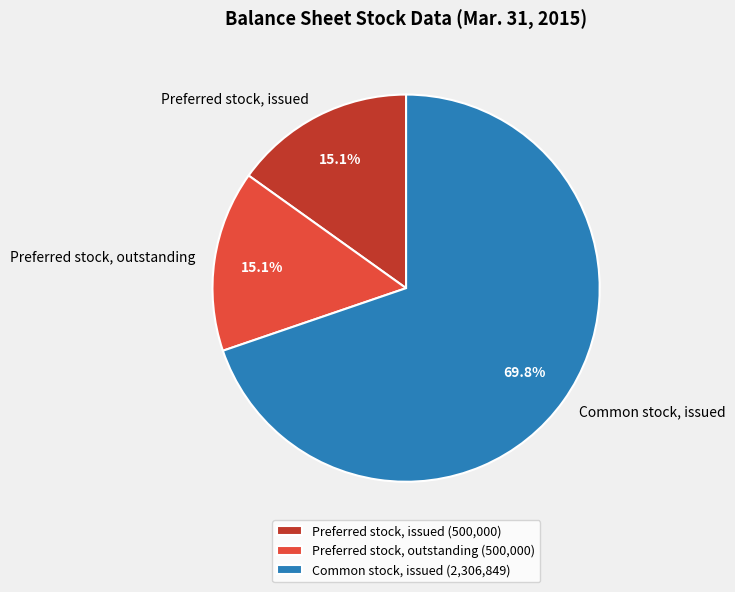

The Common stock, issued slice represents 79% of the pie. True or false?

False